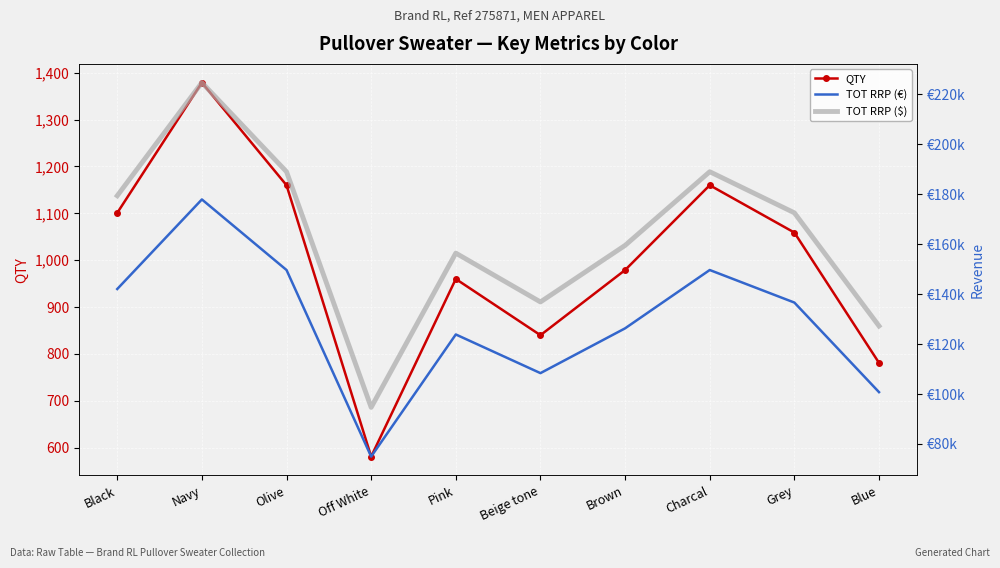

What position from the left is Charcal?

8